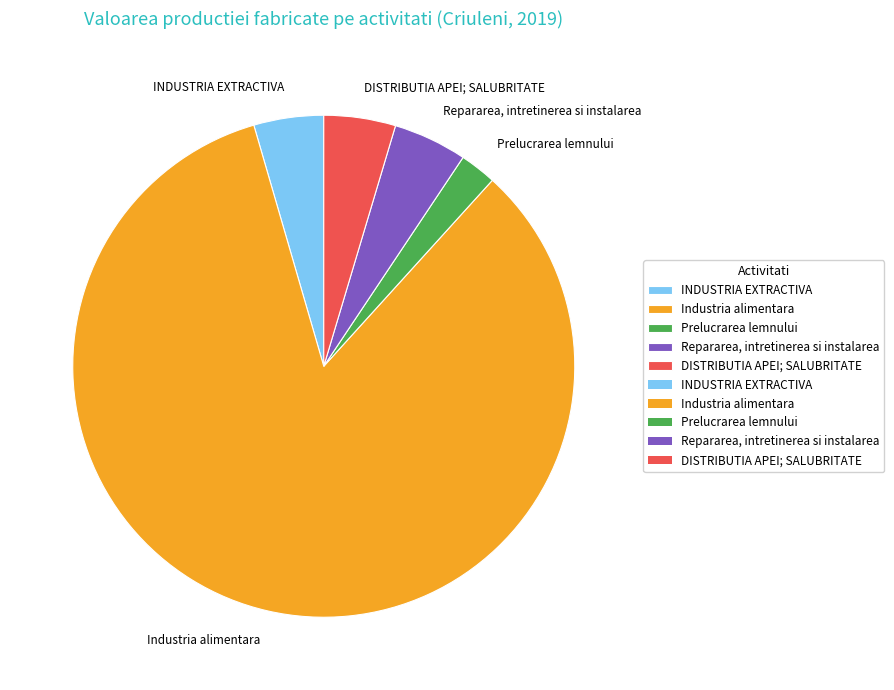

What is the ratio of the value at Industria alimentara to the value at Repararea, intretinerea si instalarea?

17.6